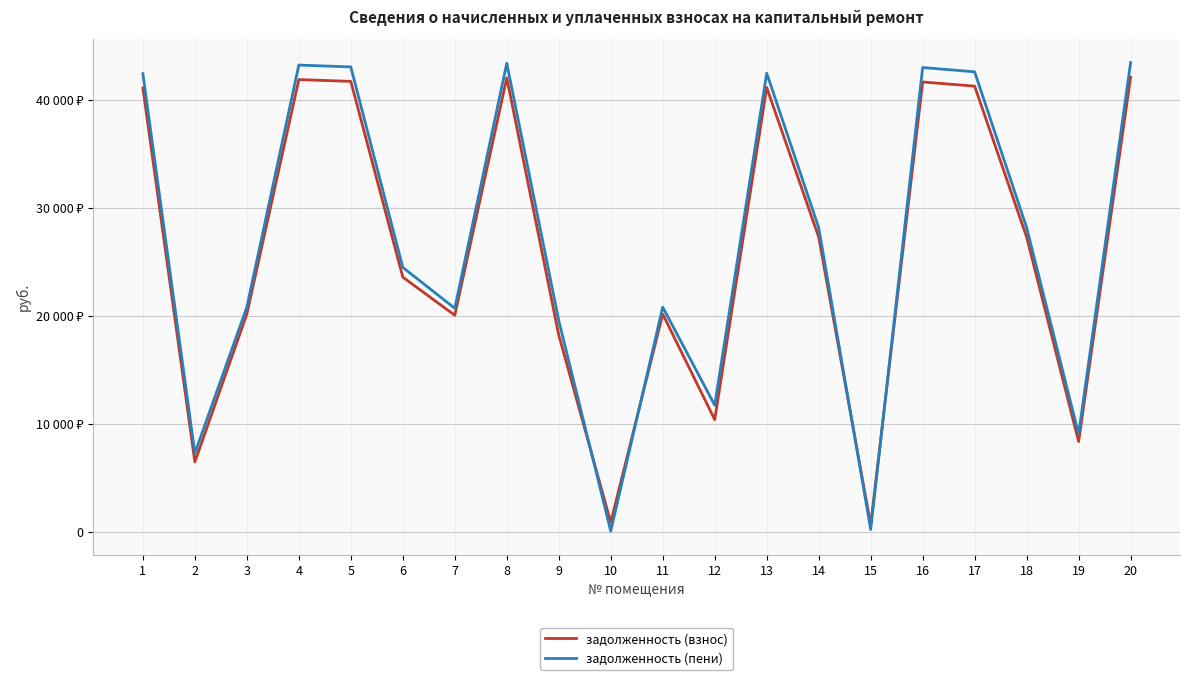

Which series has the largest total across all categories?

задолженность (пени)